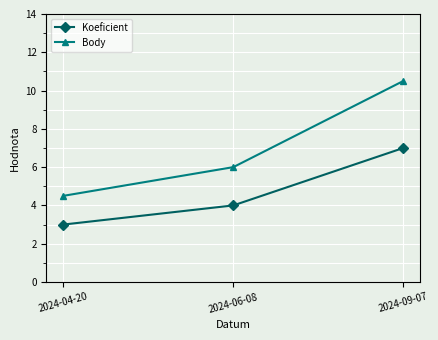

What is the approximate value of Body at 2024-06-08?

6.0